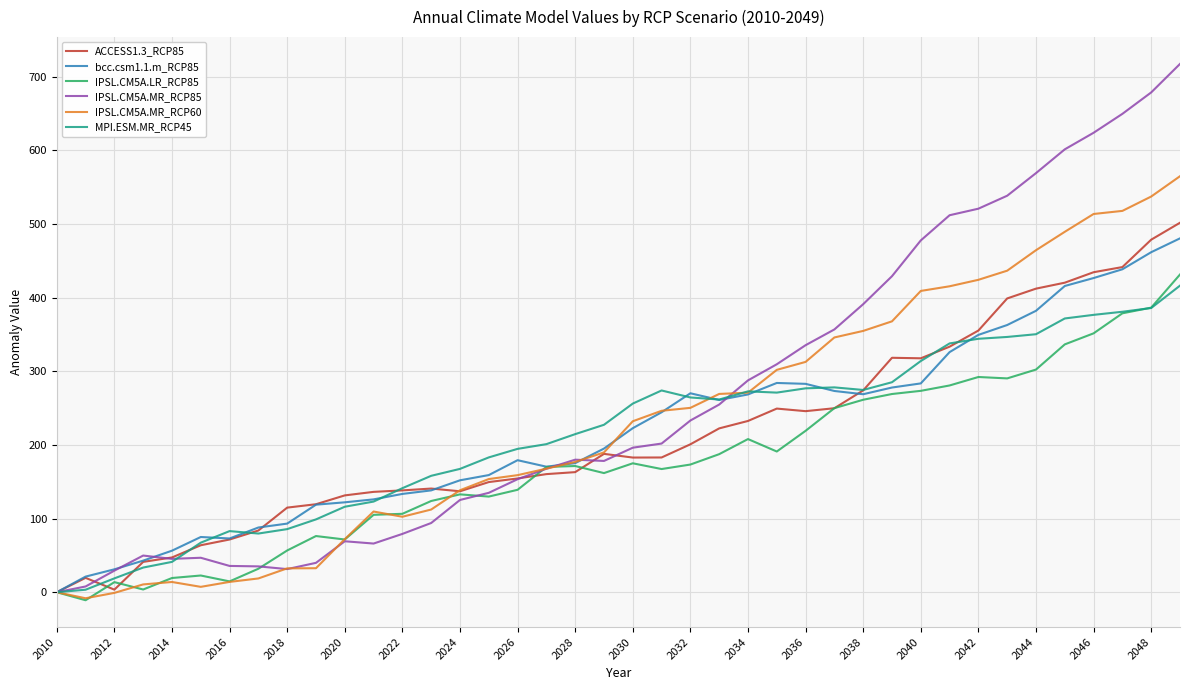

Which series has the widest spread of values?

IPSL.CM5A.MR_RCP85